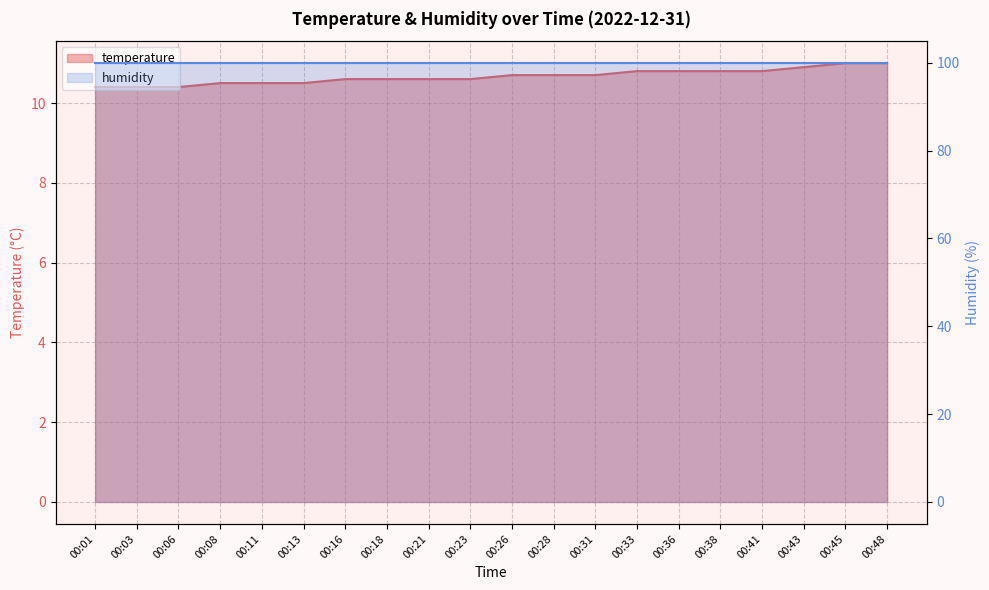

What is the maximum value shown in the chart?

11.0